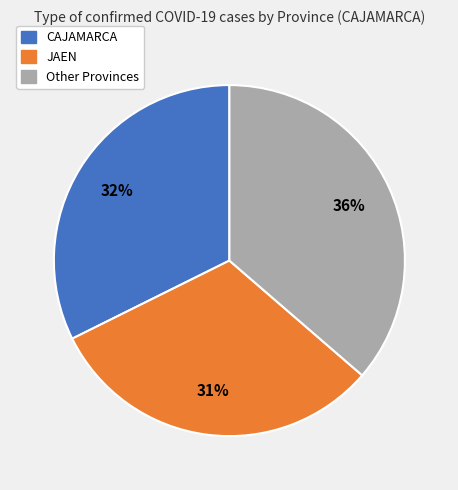

Count the number of slices in the pie.

3